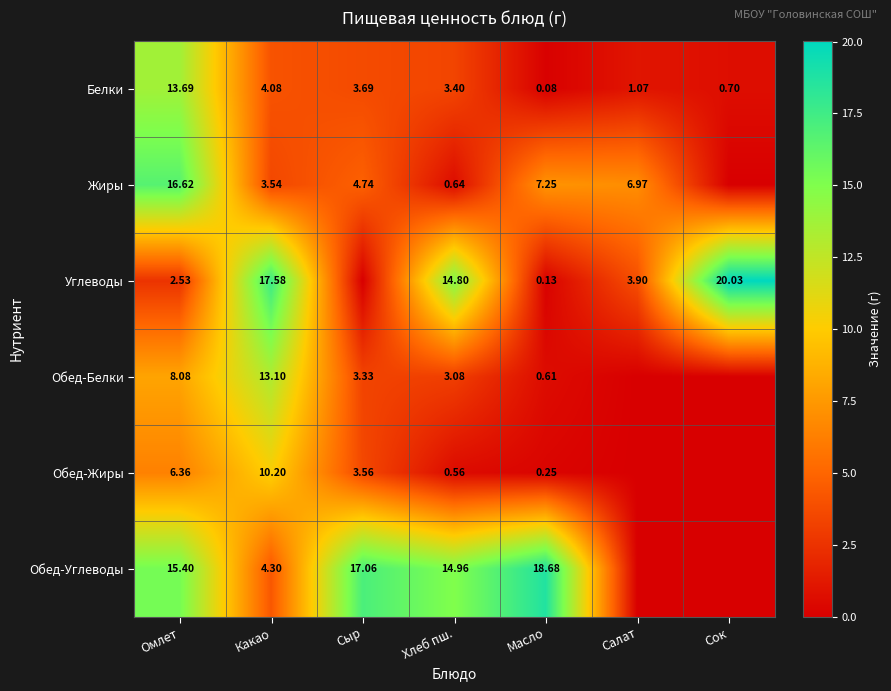

How many series are shown in this chart?

6